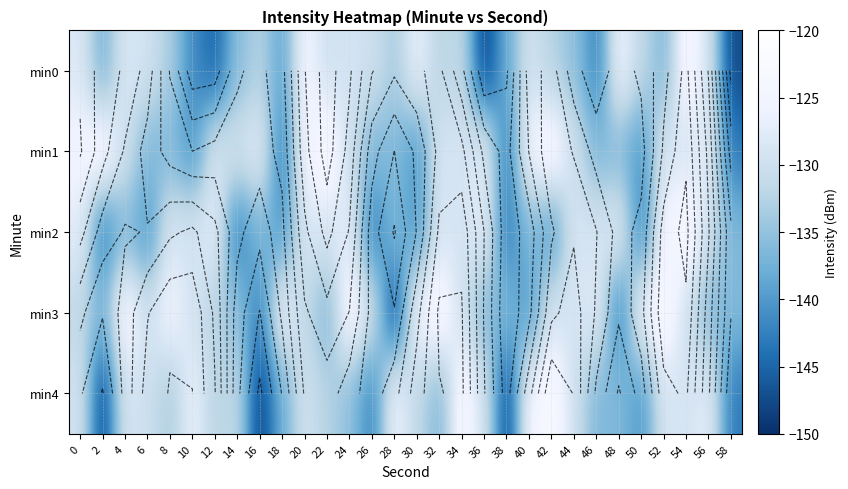

At which category does the chart reach its peak across all series?

2